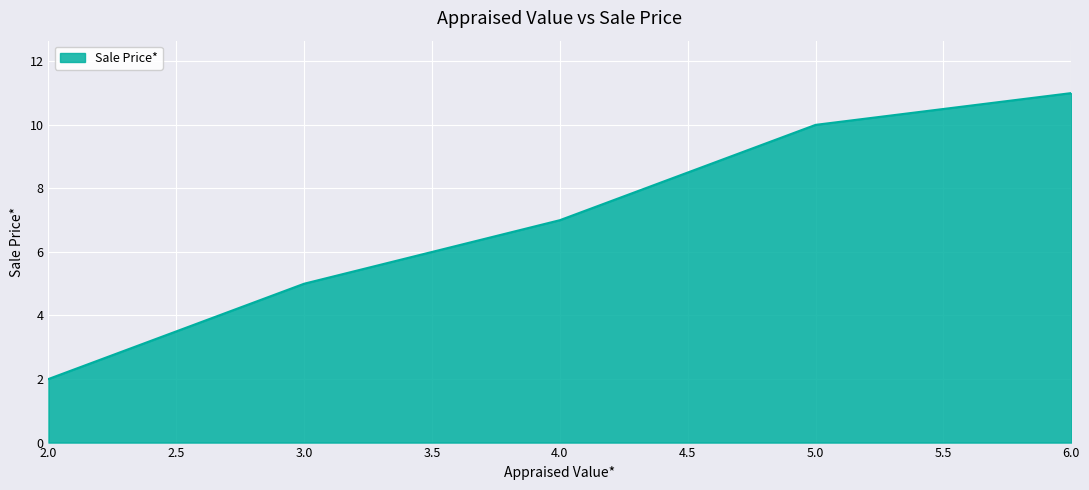

What is the difference between the maximum and second lowest values?

6